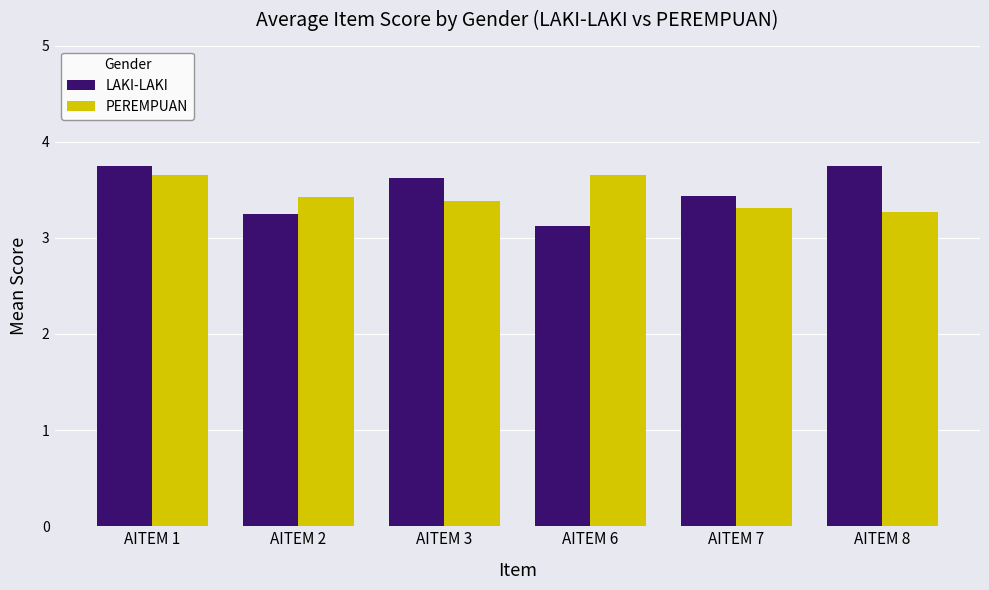

What is the average value of the LAKI-LAKI series?

3.5